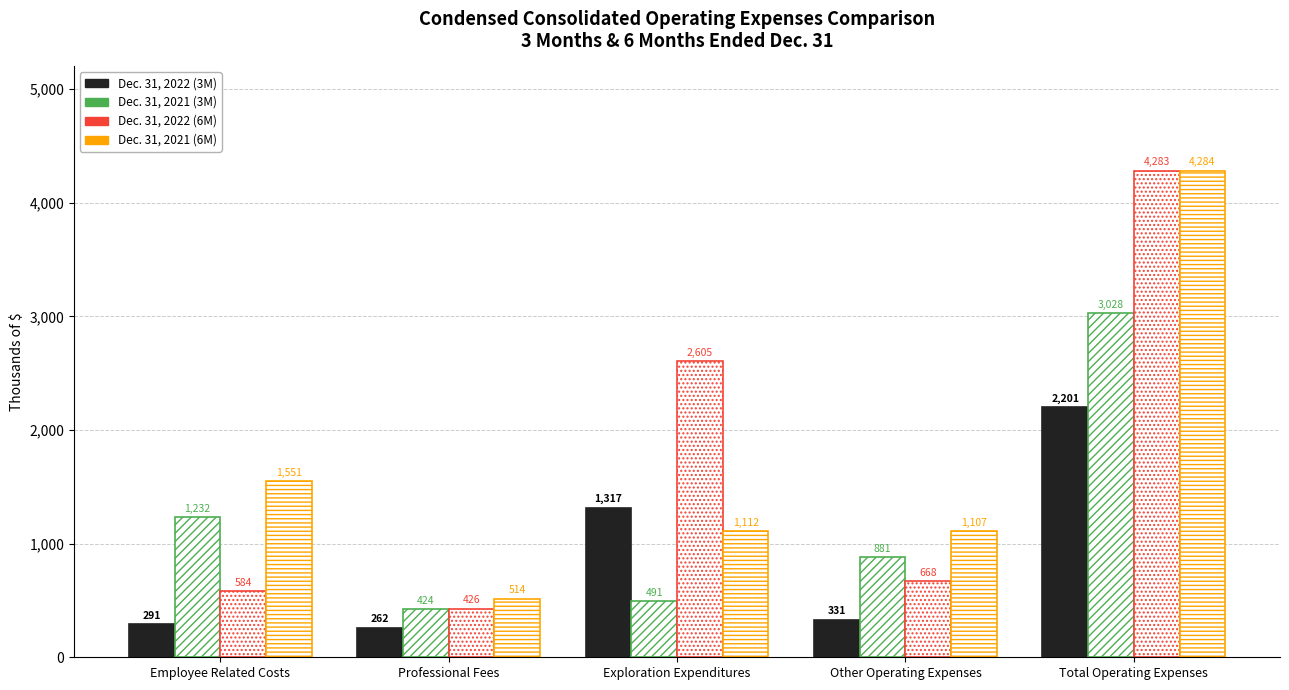

Count the number of data series in this chart.

4